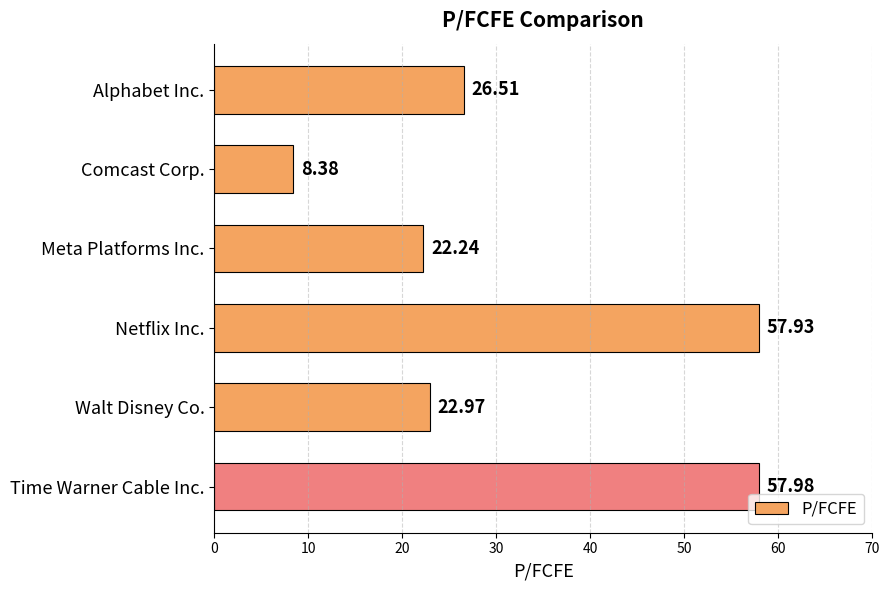

At which label is the value closest to 33?

Alphabet Inc.